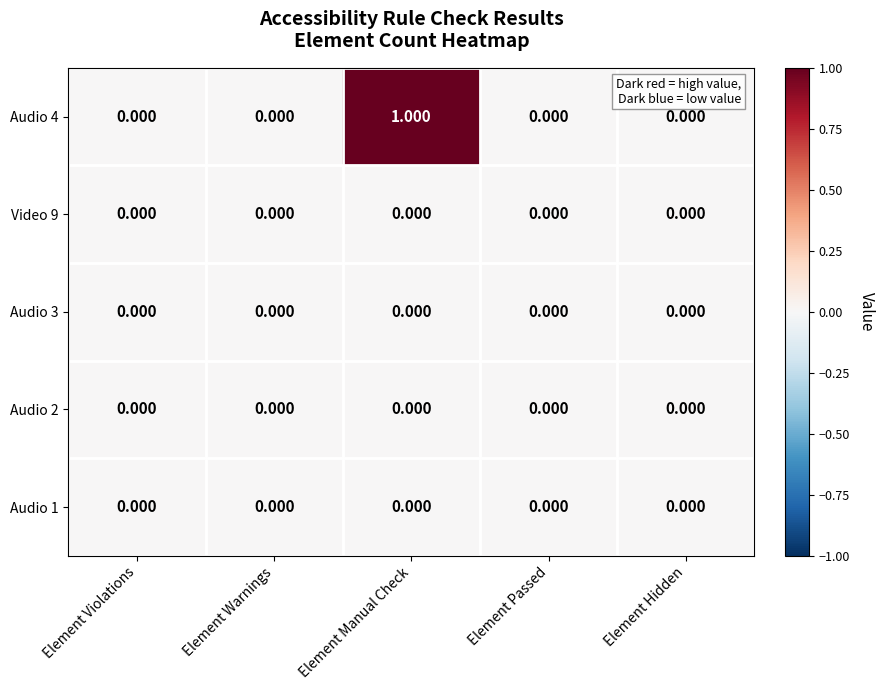

At which label does Audio 4 reach its peak?

Element Manual Check